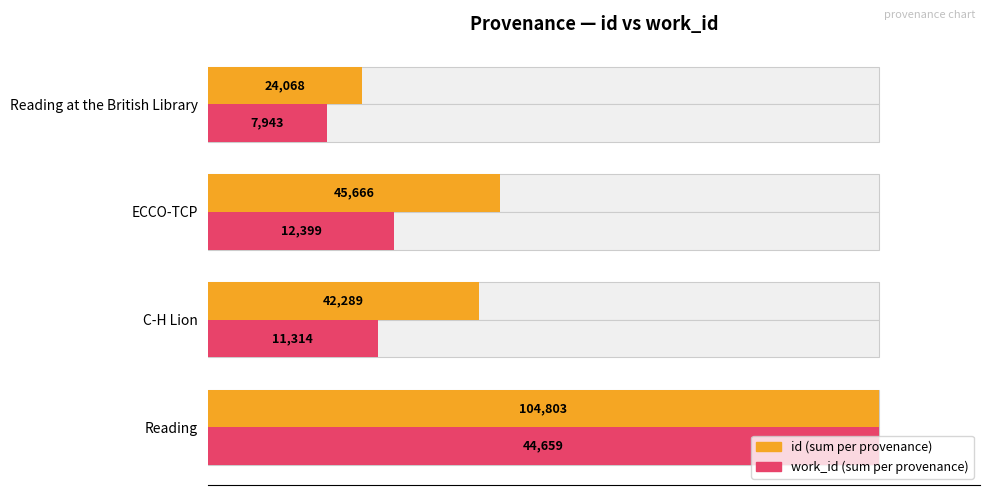

Count the number of data series in this chart.

2